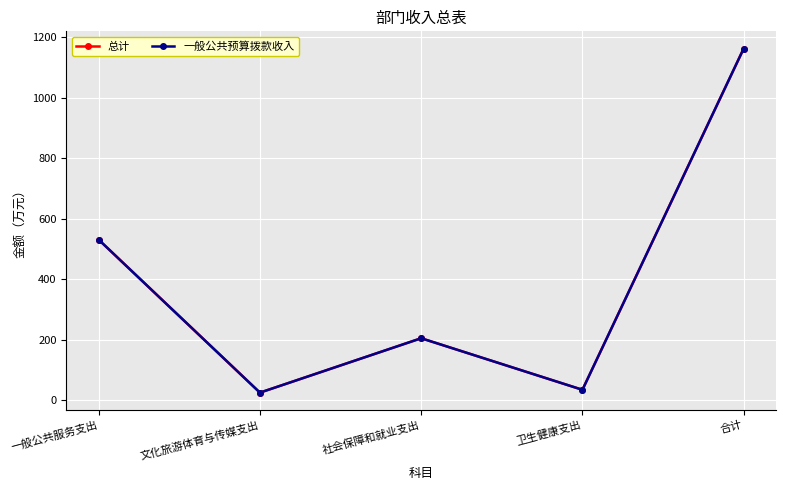

Is it true that 一般公共预算拨款收入 equals 1162.0 at 合计?

True